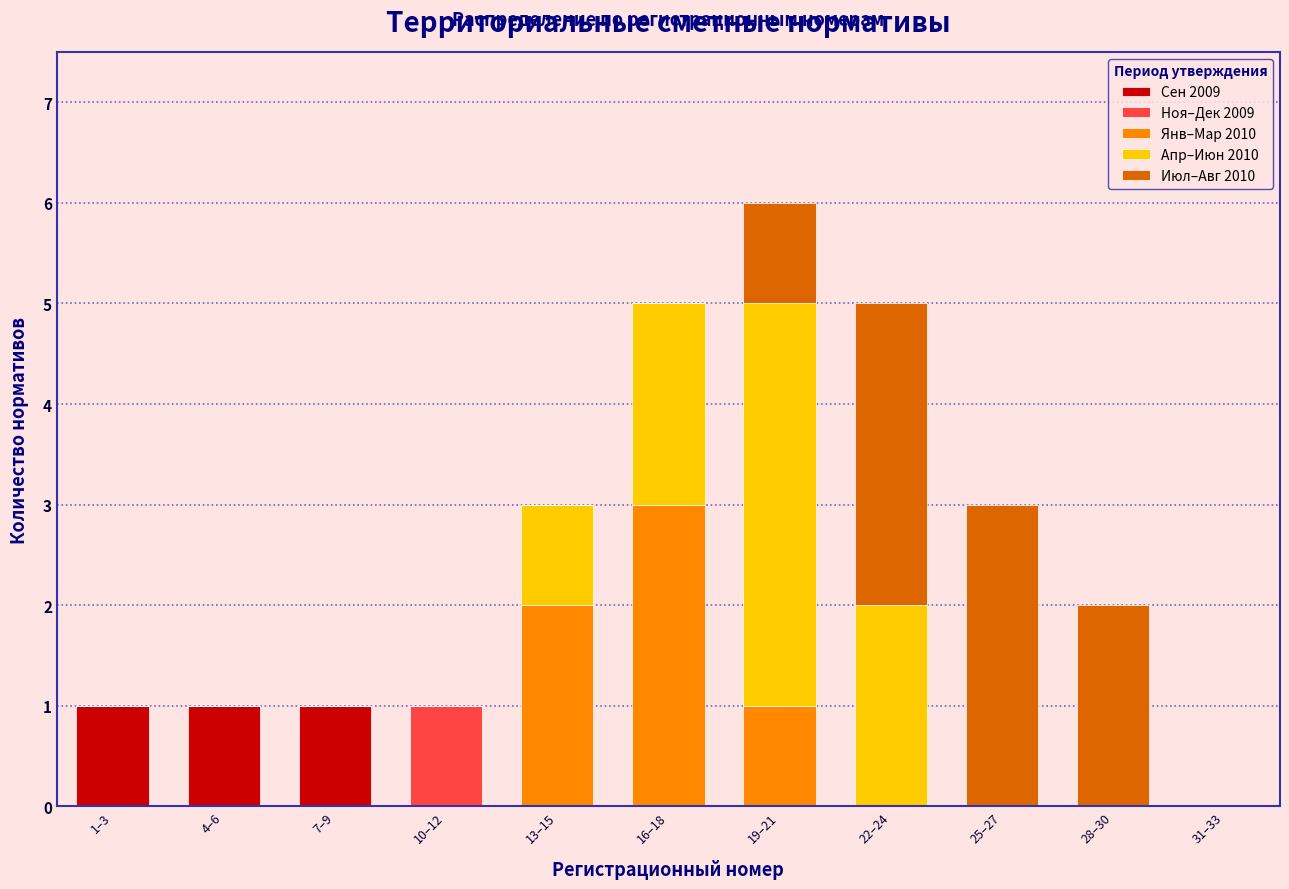

What is the total value across all series at 25–27?

3